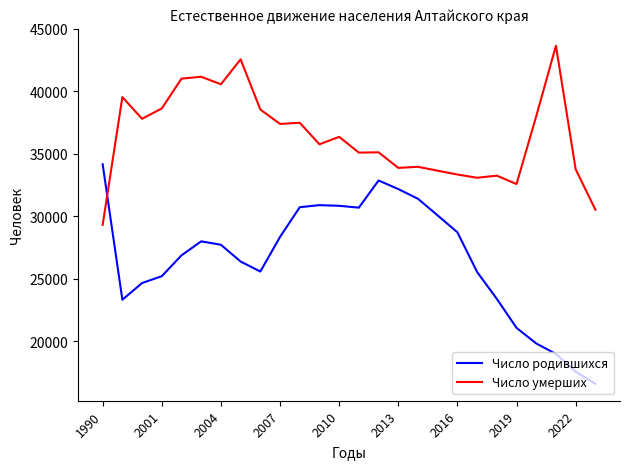

What is the maximum value for Число родившихся?

34176